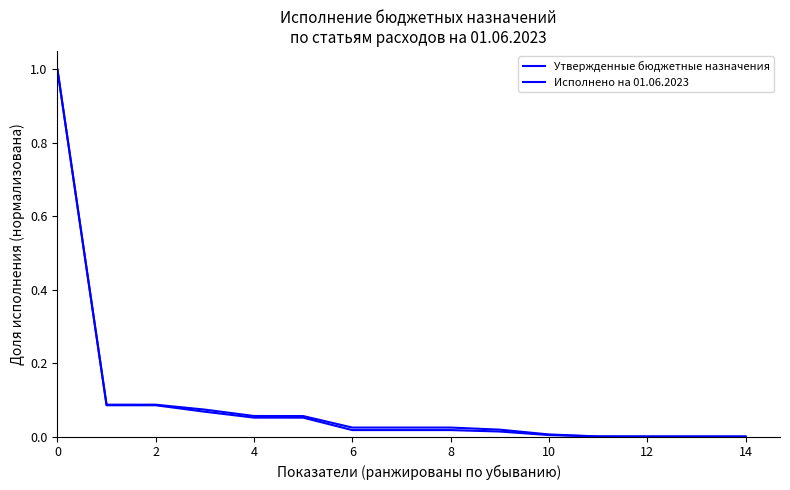

How many lines are shown in the chart?

2